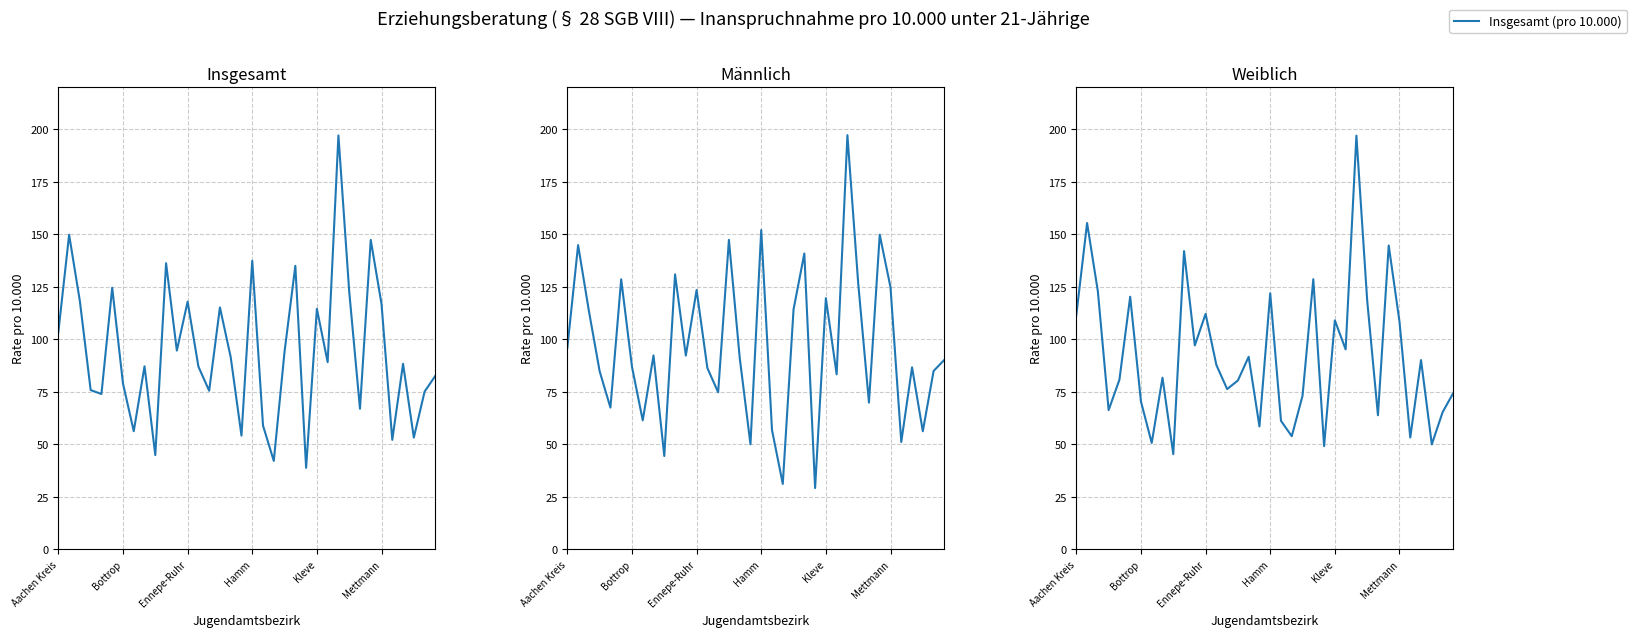

Is it true that the value at 19 is 61.2?

True